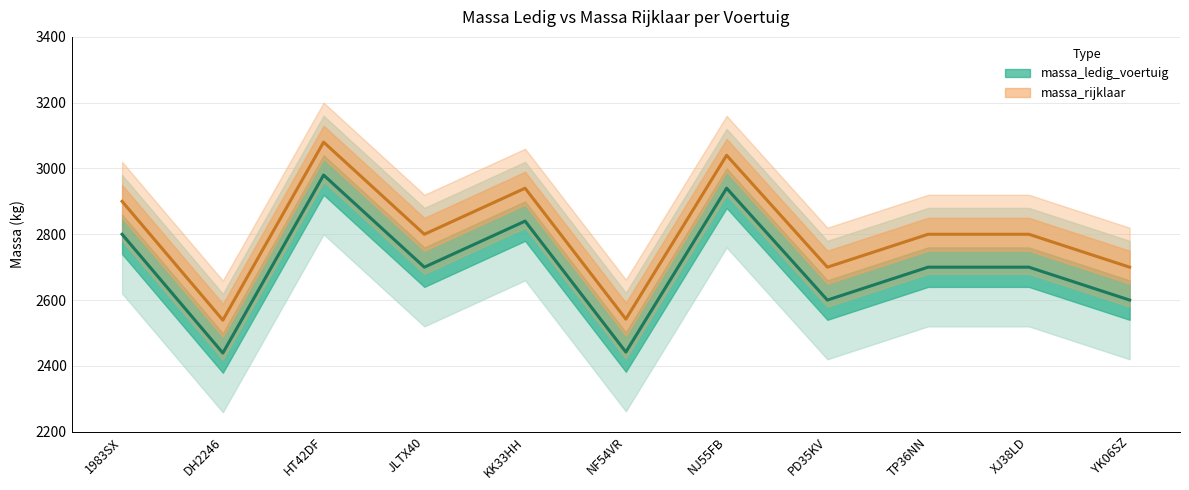

Is it true that massa_ledig_voertuig equals 4209 at YK06SZ?

False